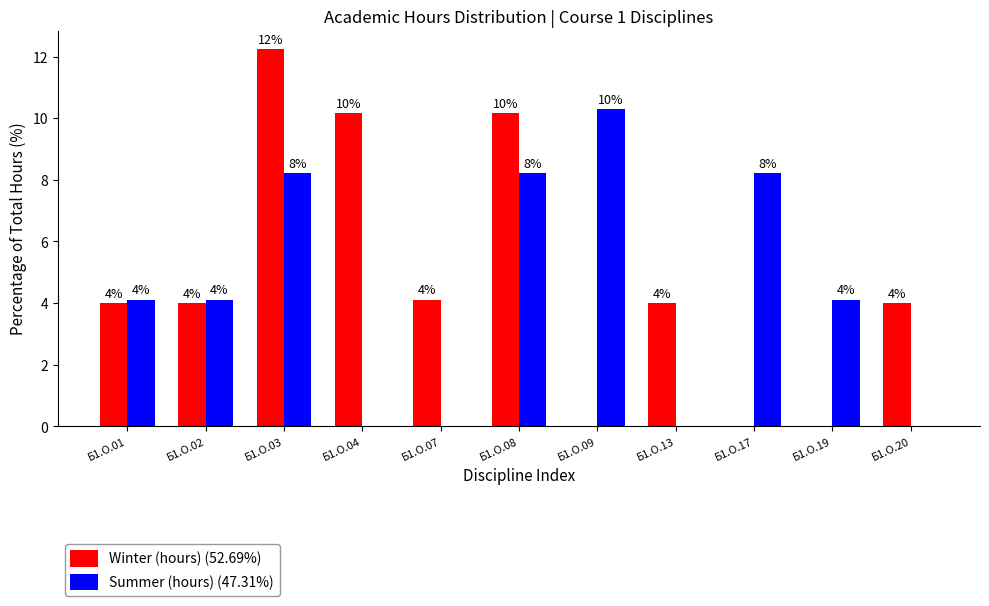

At which category does the chart reach its peak across all series?

Б1.О.03